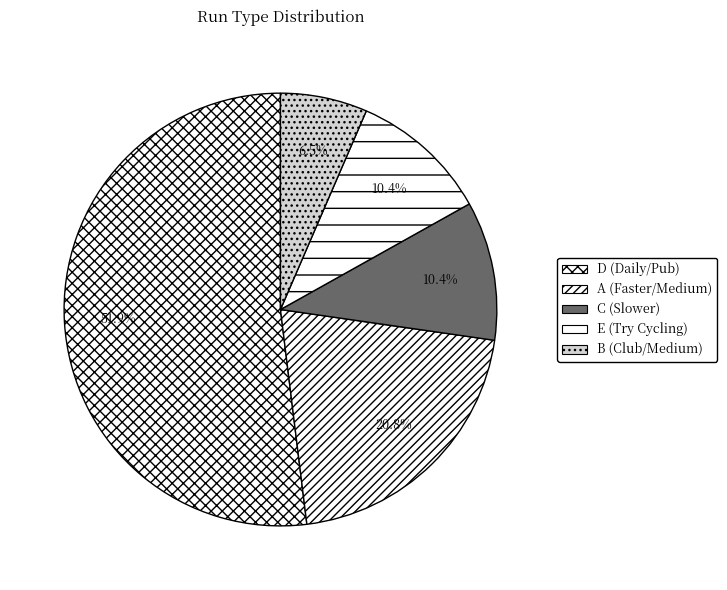

How many slices are in this pie chart?

5